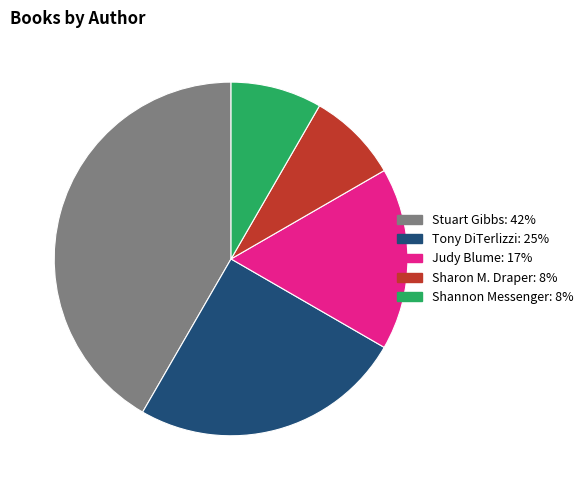

Is there any slice that represents more than half of the pie?

No